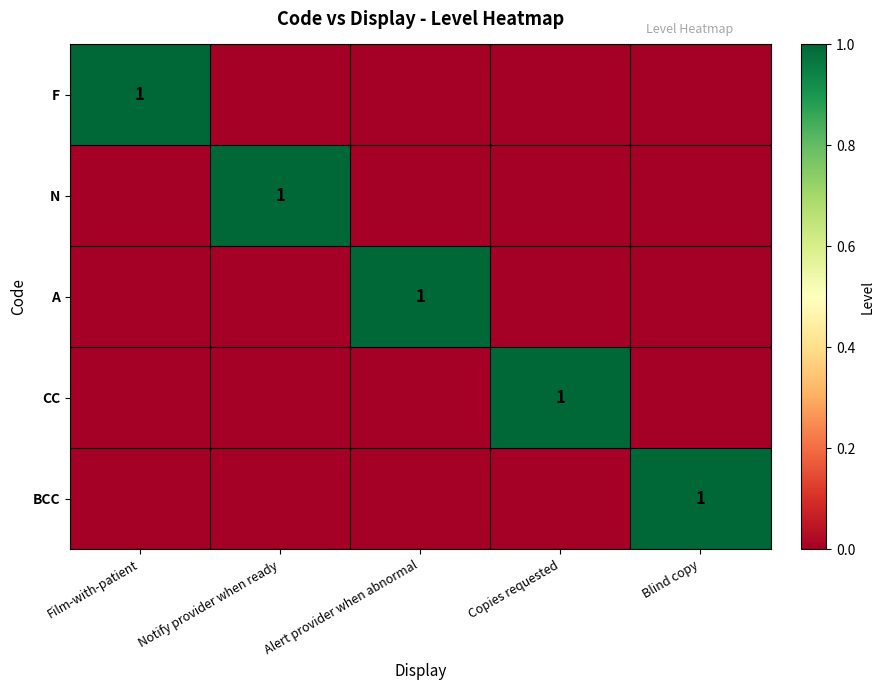

What is the total value across all series at Alert provider when abnormal?

1